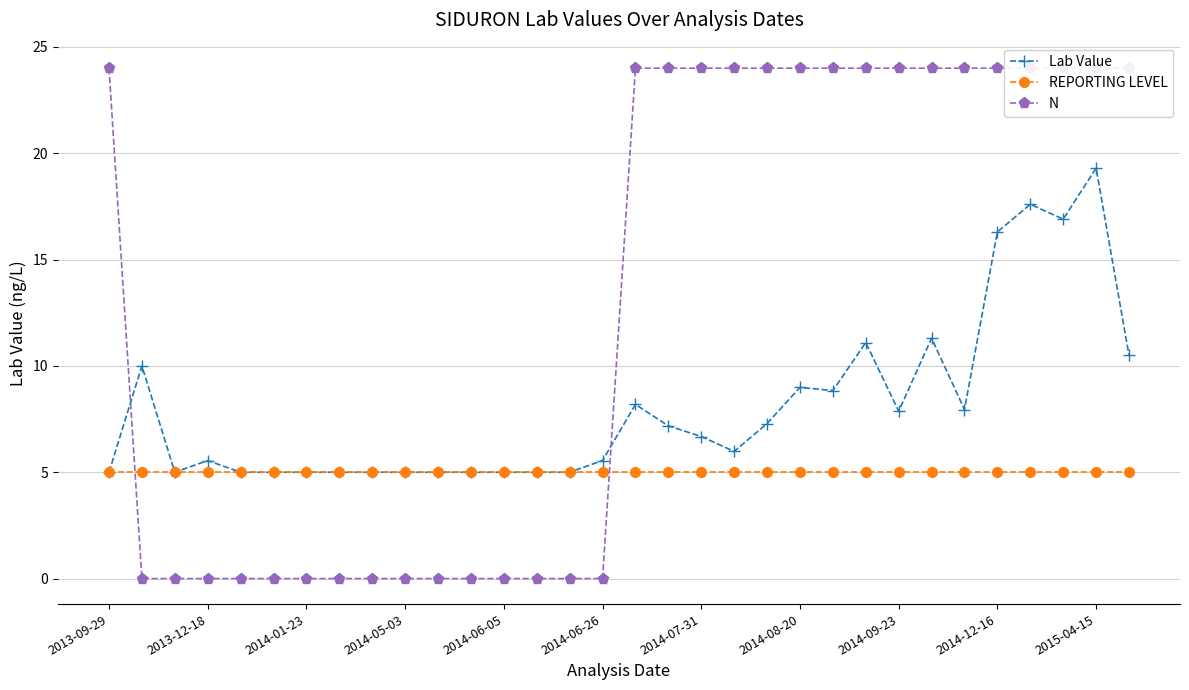

What are all the series names shown in the legend?

Lab Value, REPORTING LEVEL, N